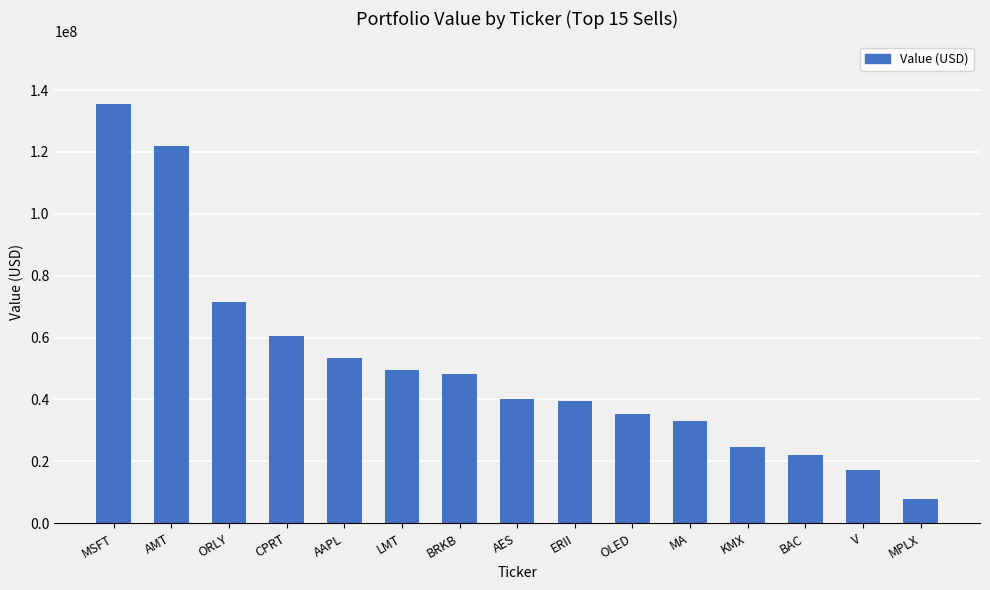

How many data points does each series have?

15